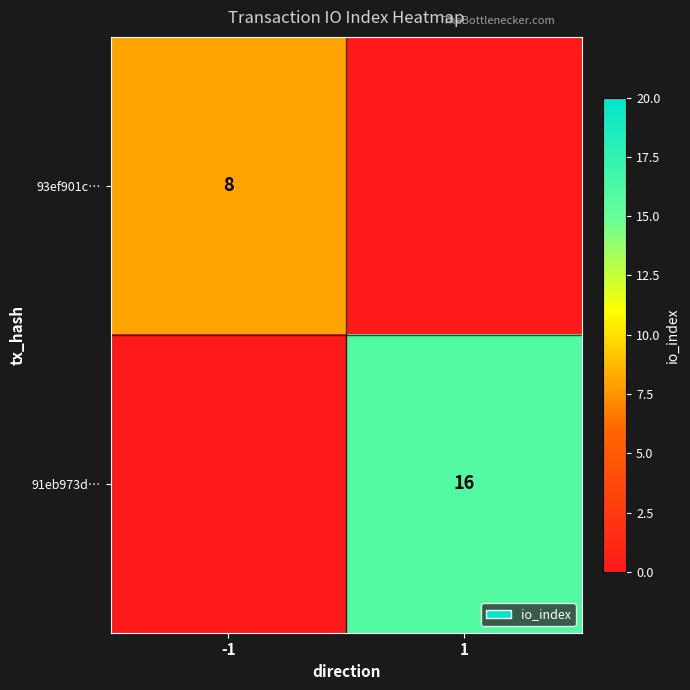

Which has a higher value, -1 or 1?

-1